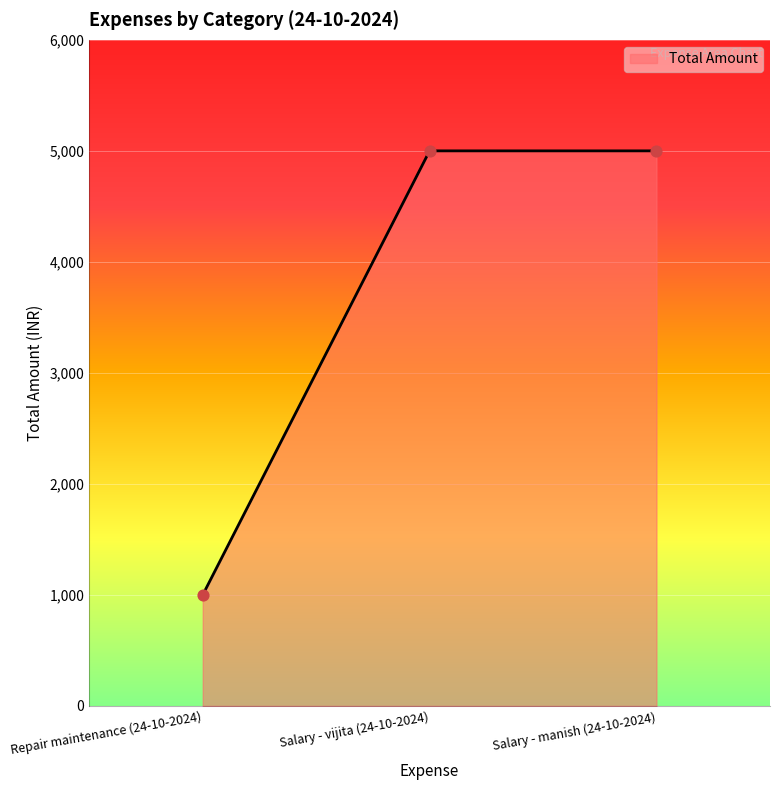

Approximately how many times larger is the value at Salary - manish (24-10-2024) compared to Salary - vijita (24-10-2024)?

1.0